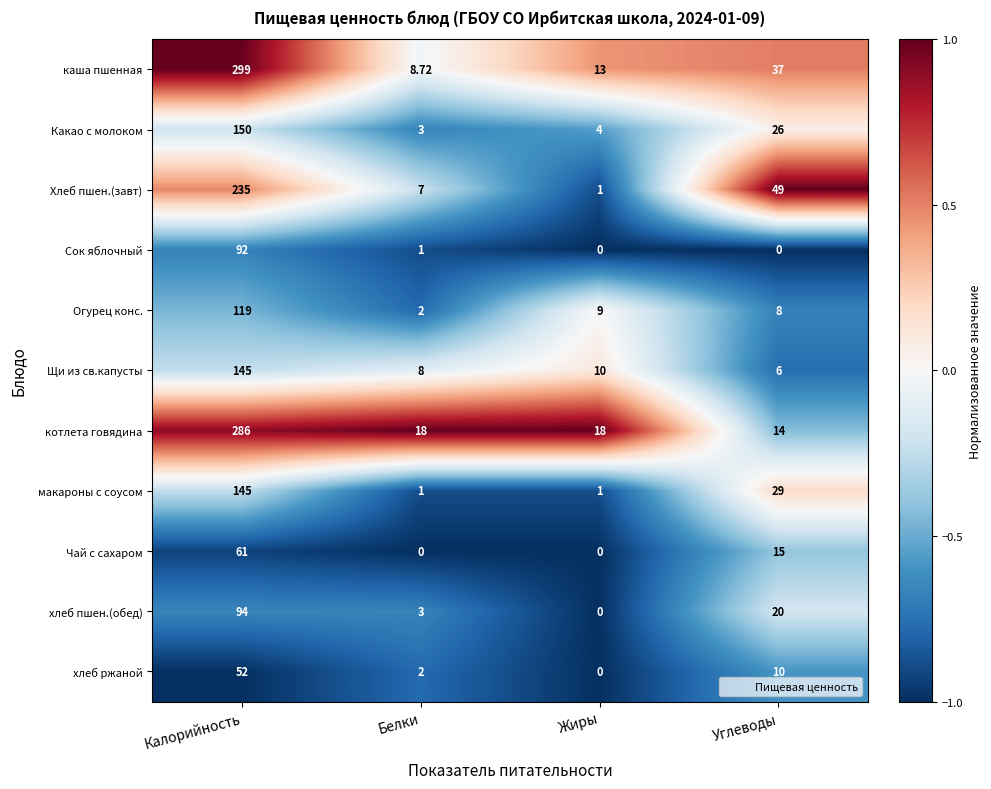

At which label does хлеб пшен.(обед) first exceed 20?

Калорийность